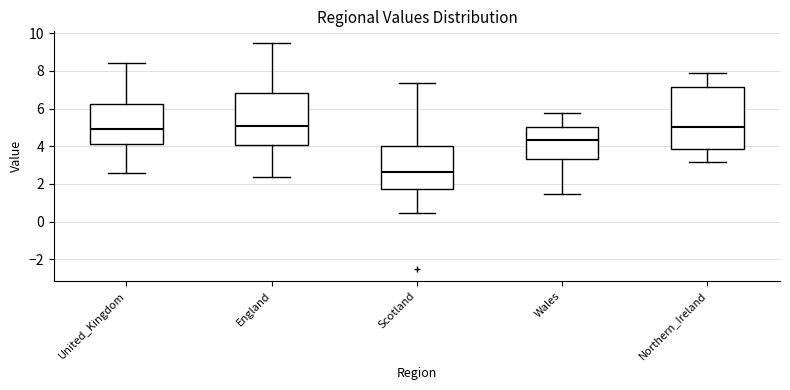

Where does the lower whisker of the box for England end on the y-axis? The values are not printed on the chart, so give them approximately, as read against the axis.

2.4